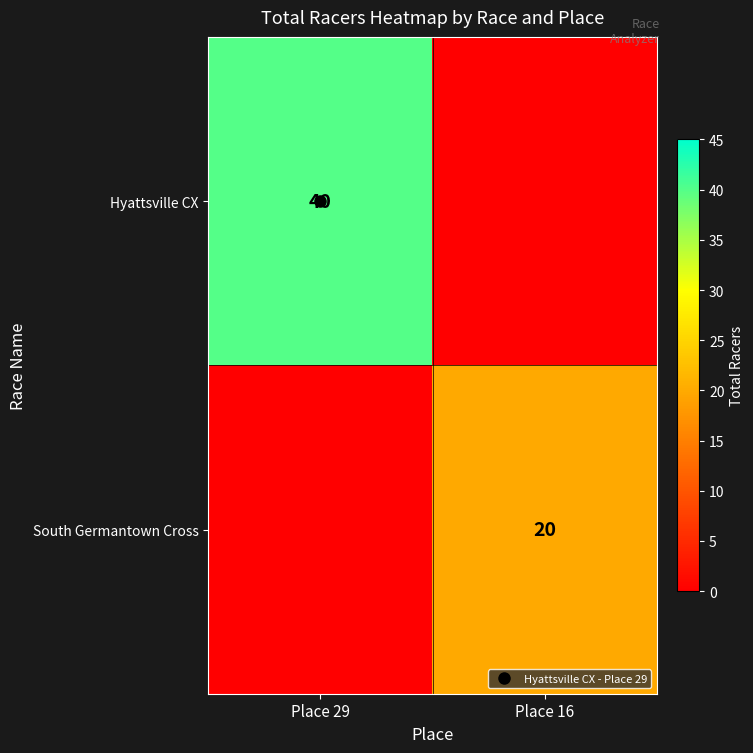

Which has a higher value, Place 16 or Place 29?

Place 29